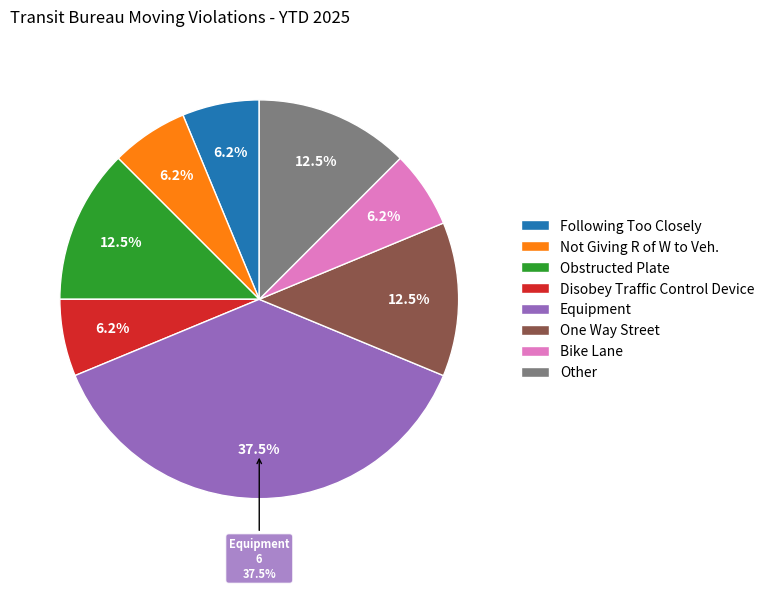

Which category has the smallest portion of the pie?

Following Too Closely